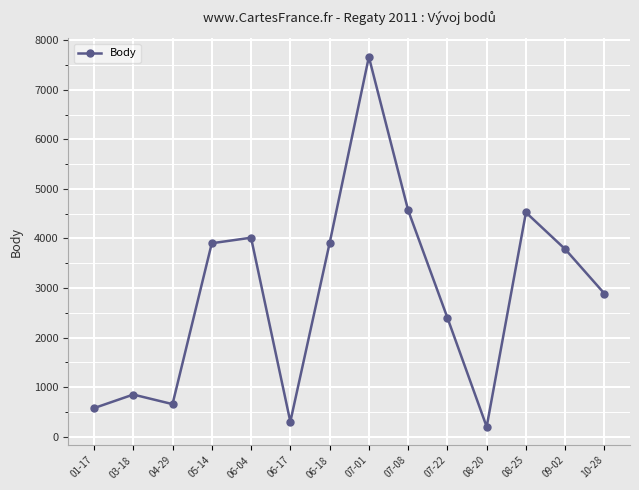

Reading left to right, extract all data points from this chart.

578	852	659	3904	4016	303	3904	7663	4570	2402	202	4525	3784	2887